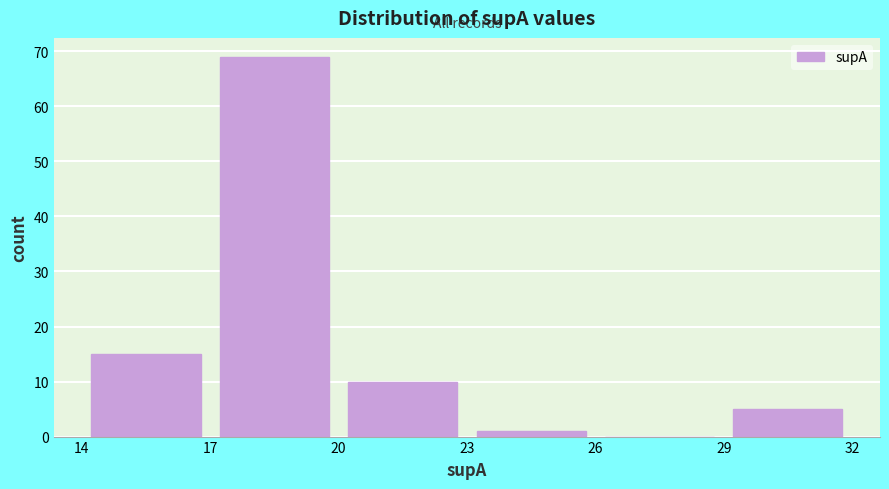

Reading left to right, transcribe this chart: for each bar, give the range it covers on the x-axis and its height. The values are not printed on the chart, so give them approximately, as read against the axis.

14 to 17: 15
17 to 20: 69
20 to 23: 10
23 to 26: 1
26 to 29: 0
29 to 32: 5